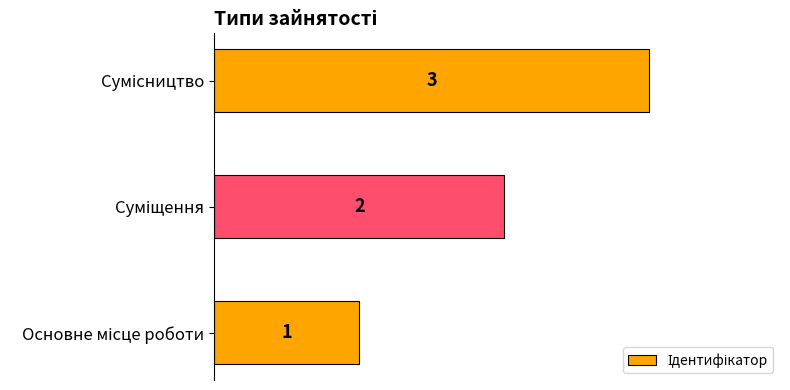

What is the greatest value displayed?

3